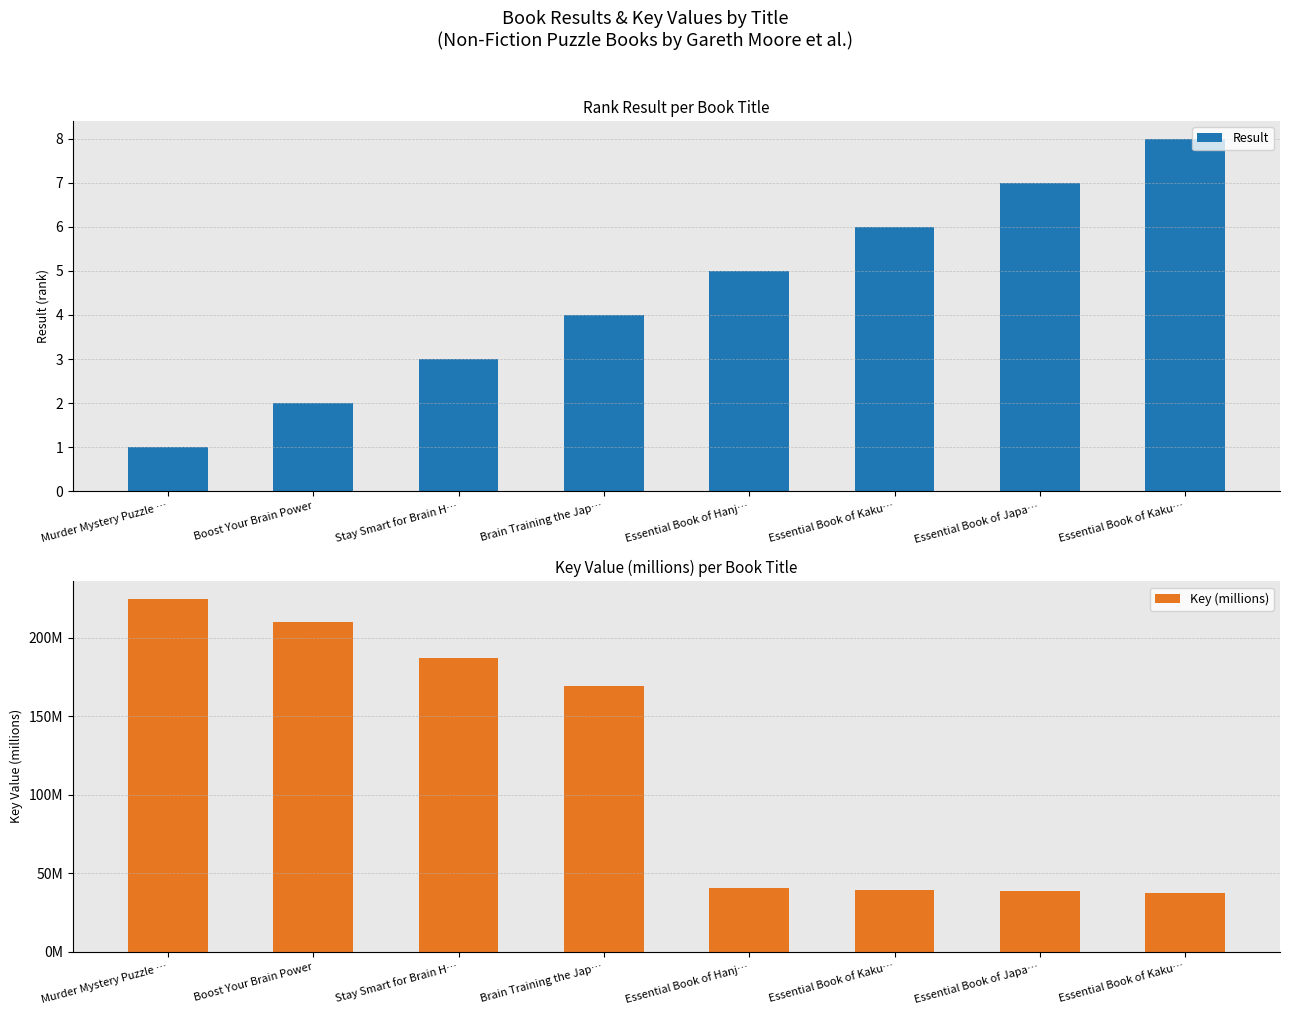

Which has a higher value, Essential Book of Hanj… or Essential Book of Kaku…?

Essential Book of Kaku…